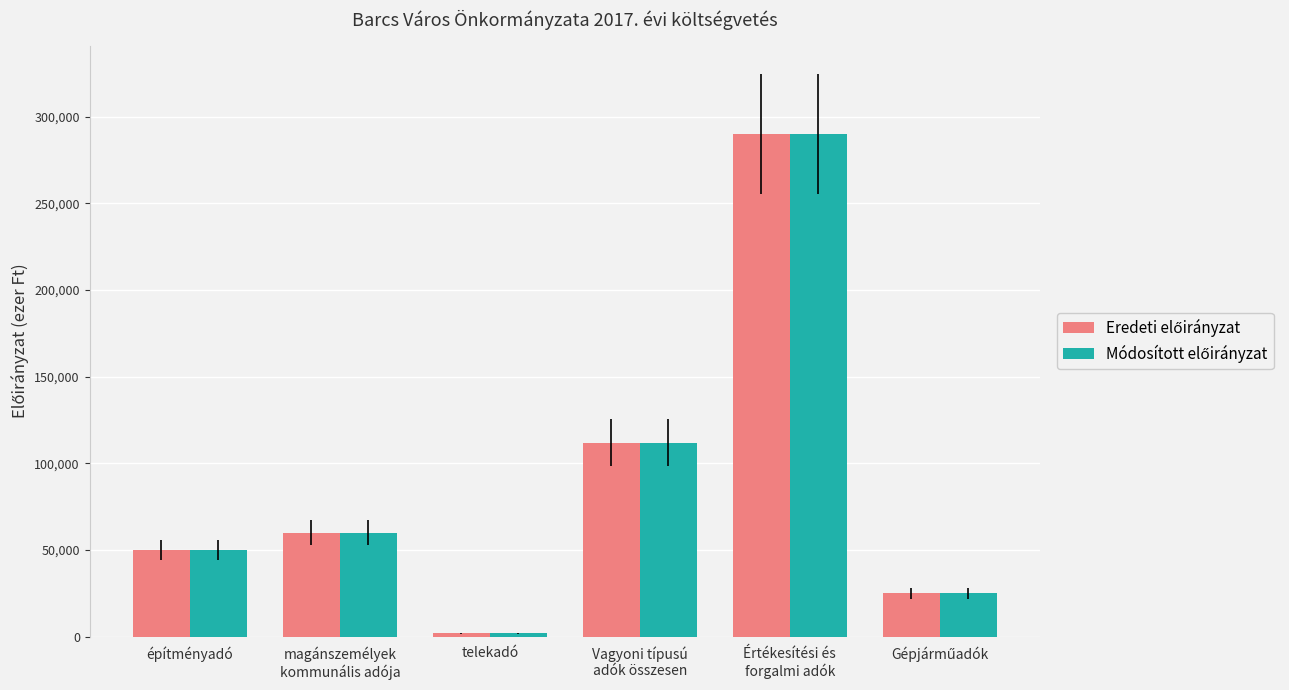

Which category has the lowest value across all series?

telekadó